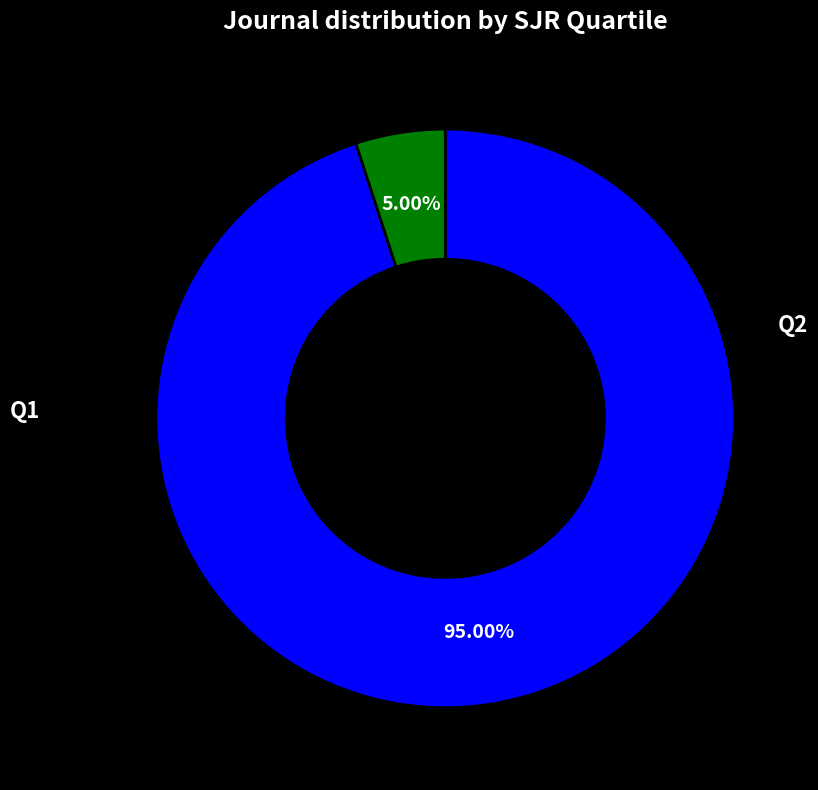

Is there a majority slice in this chart?

Yes